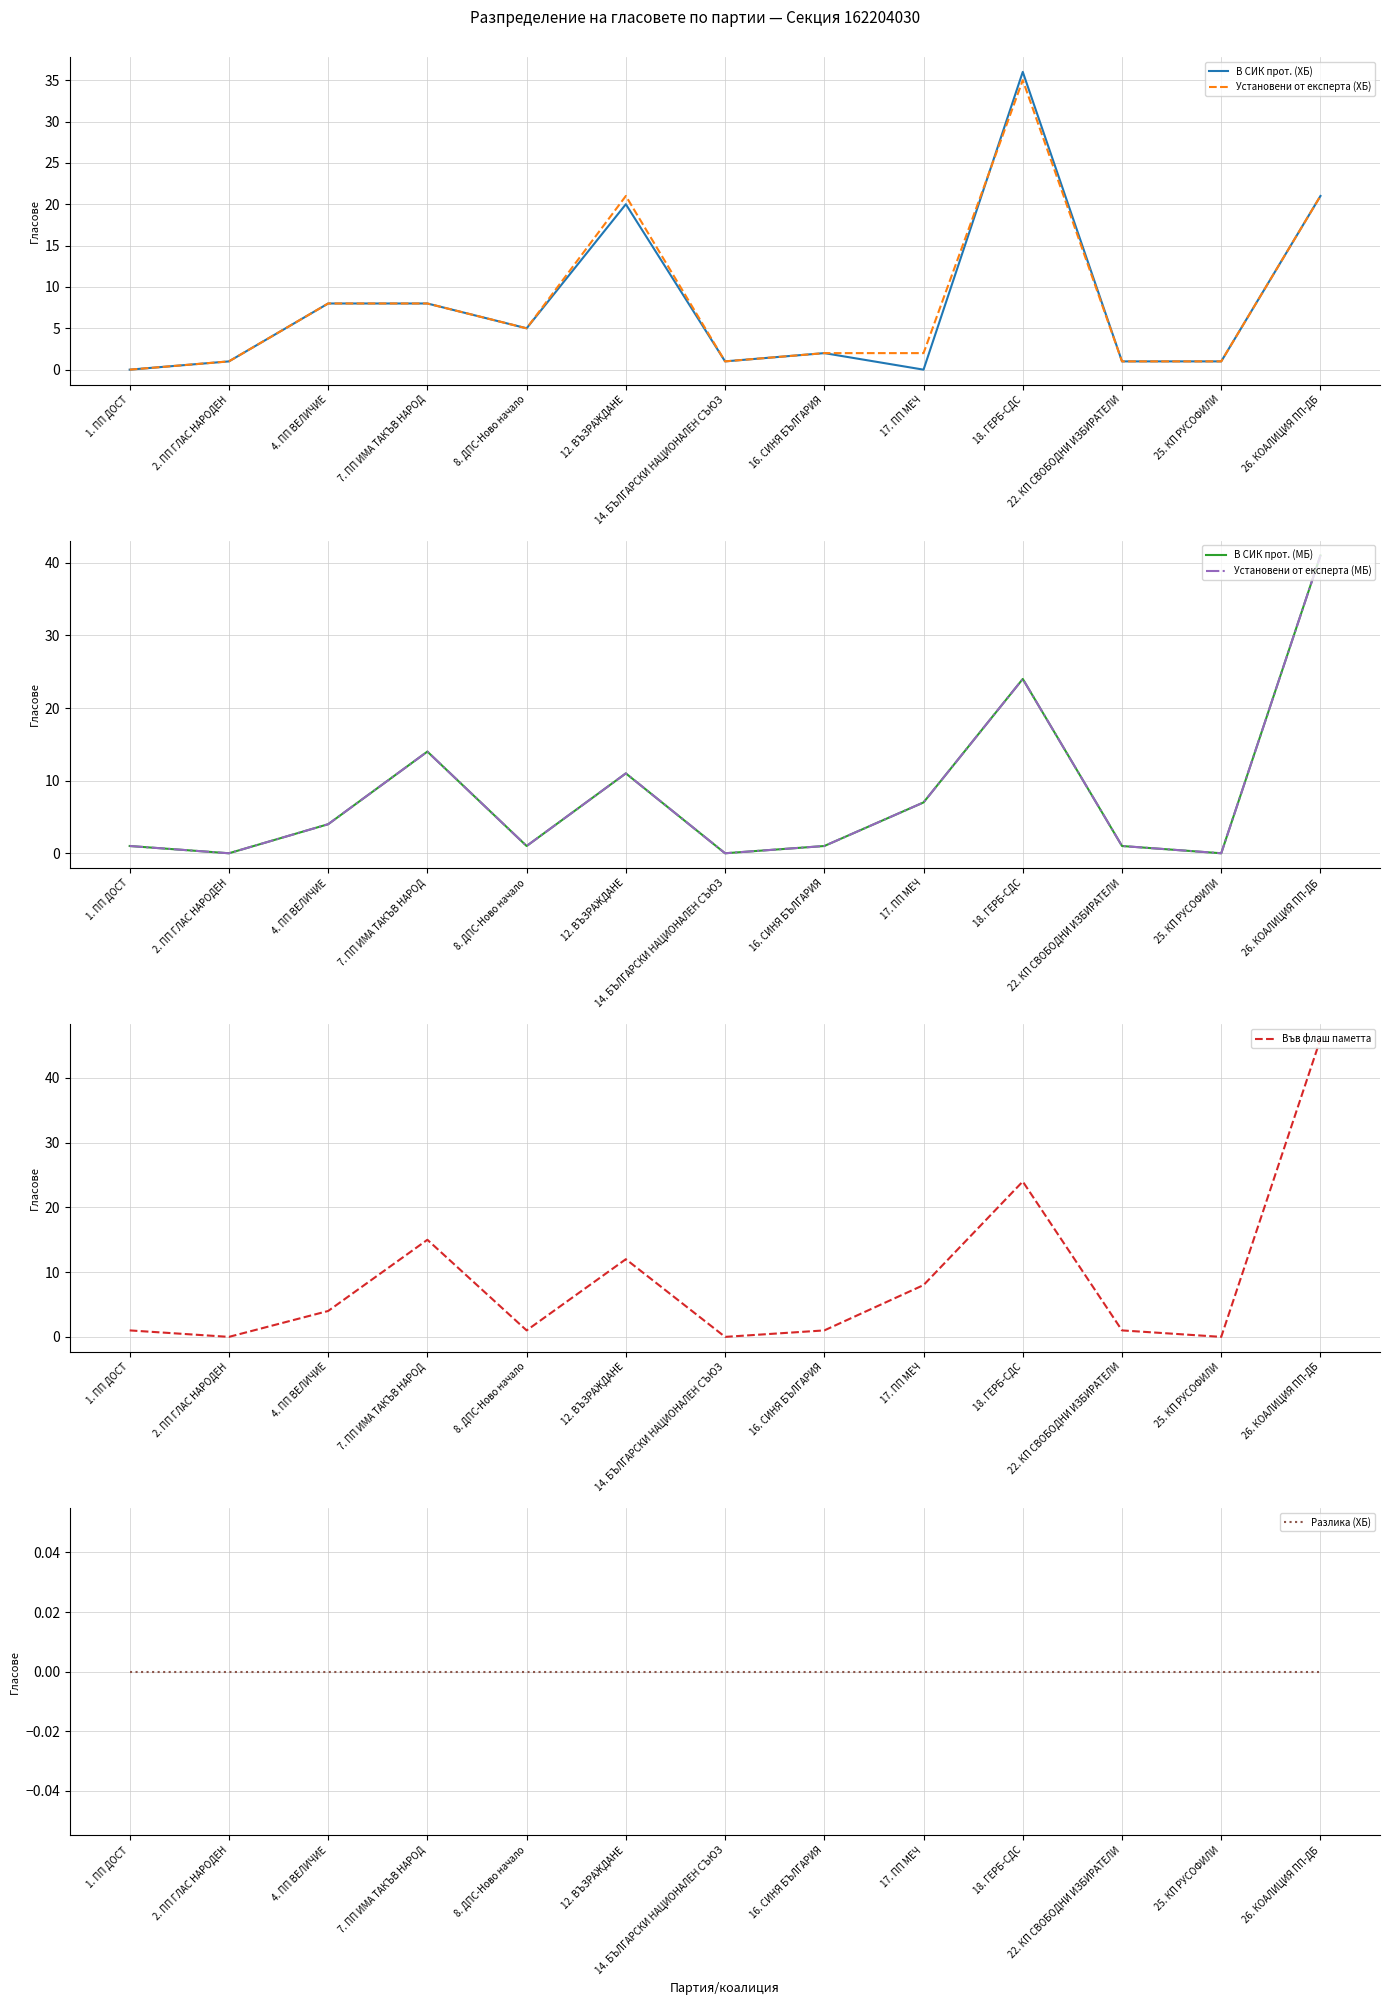

Which category has the lowest value in the Във флаш паметта series?

2. ПП ГЛАС НАРОДЕН